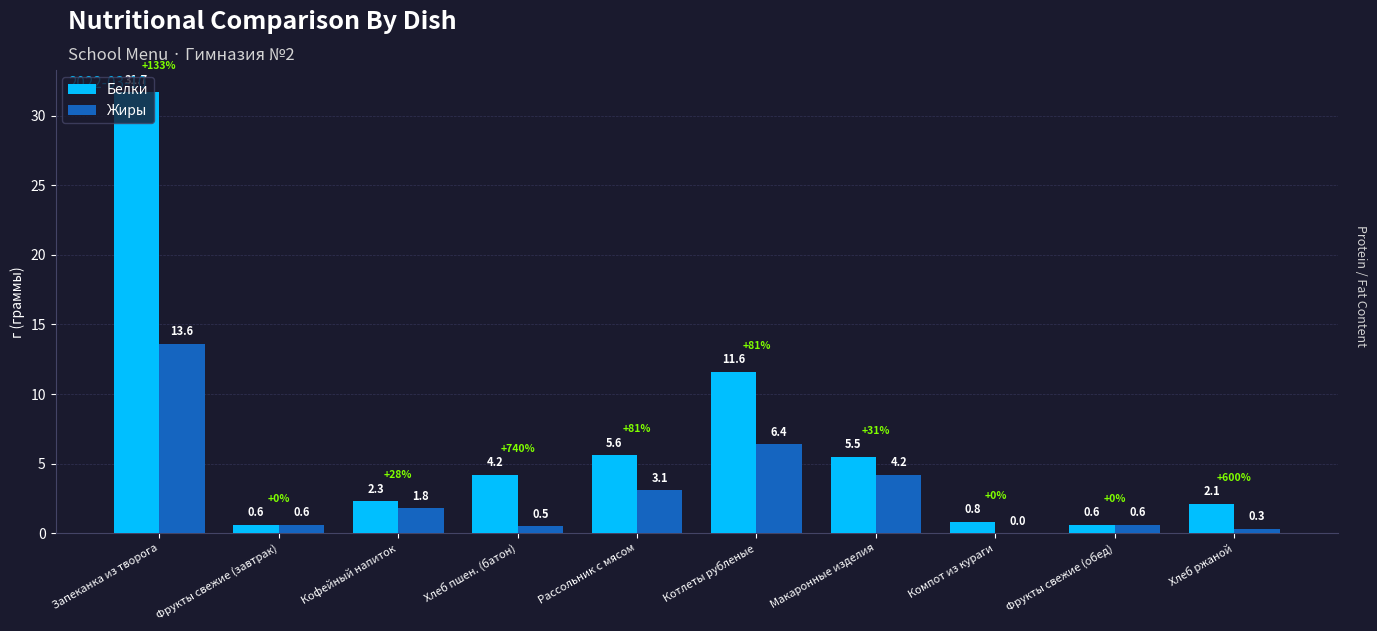

Are the bars grouped side by side (vs. stacked)?

Yes